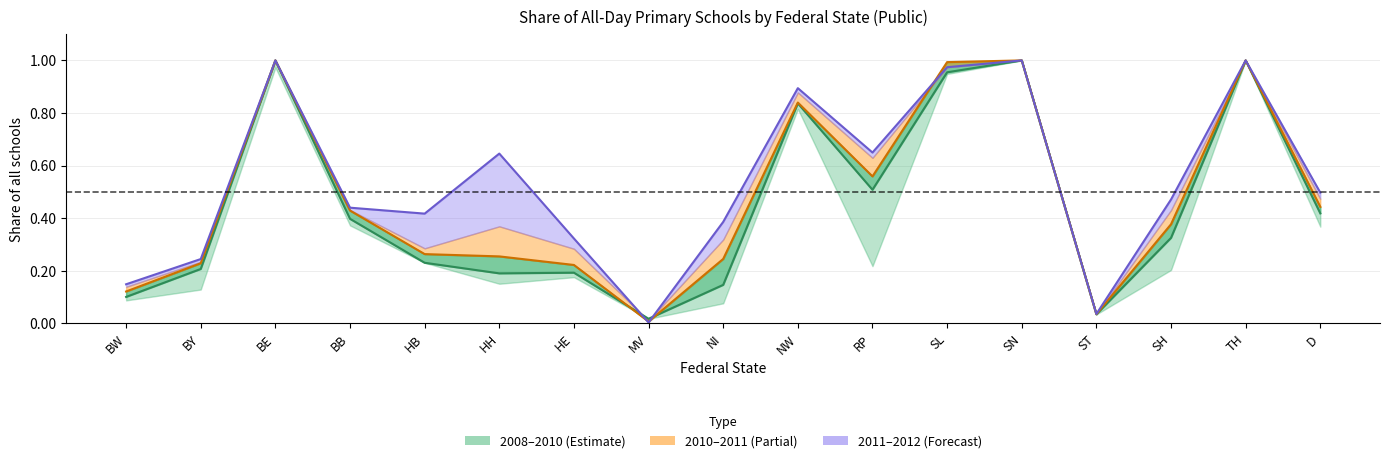

What is the label of the 3rd point from the left?

BE